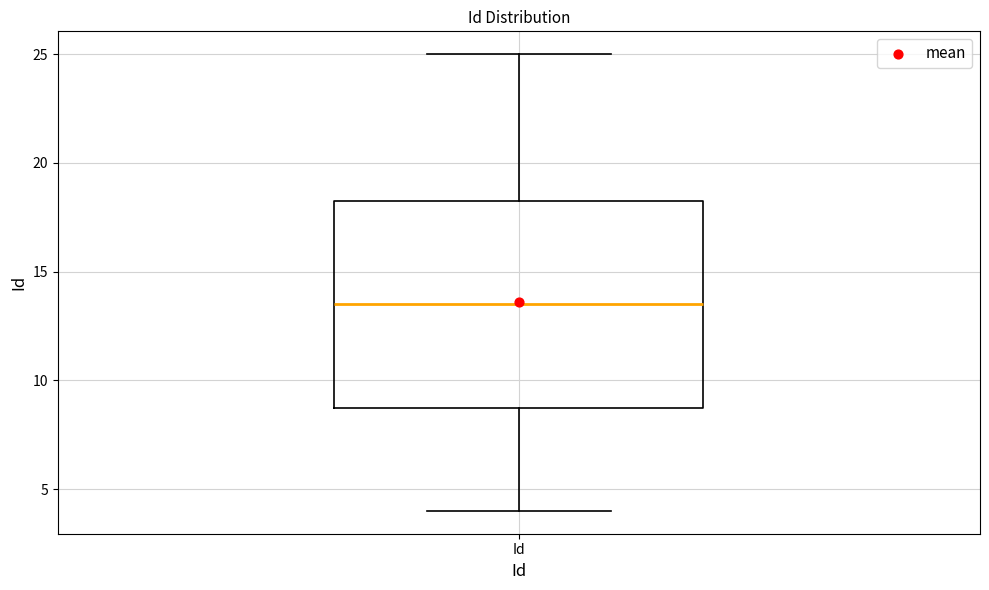

Read this box plot against the y-axis: the position of the median line, the range covered by the box, and the ends of both whiskers. The values are not printed on the chart, so give them approximately, as read against the axis.

median 13.5, box 9.0 to 18.5, whiskers 4.0 to 25.0